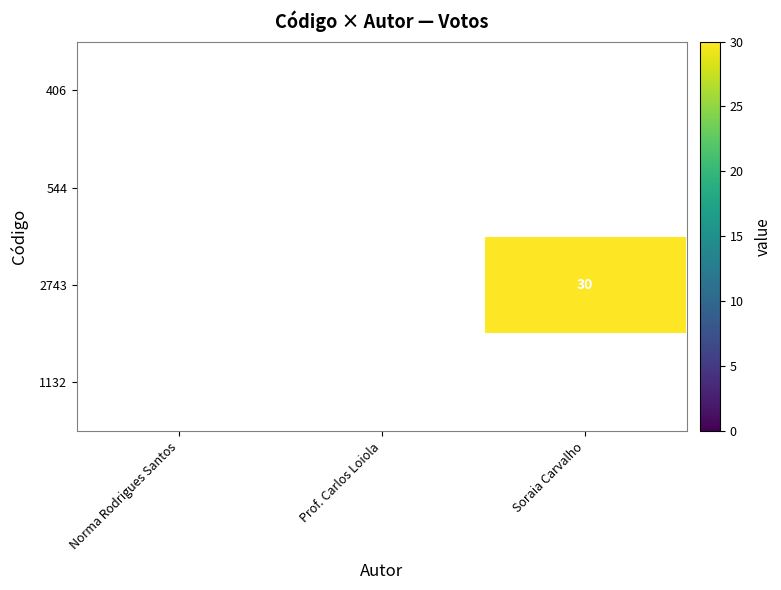

What is the smallest value displayed?

30.0